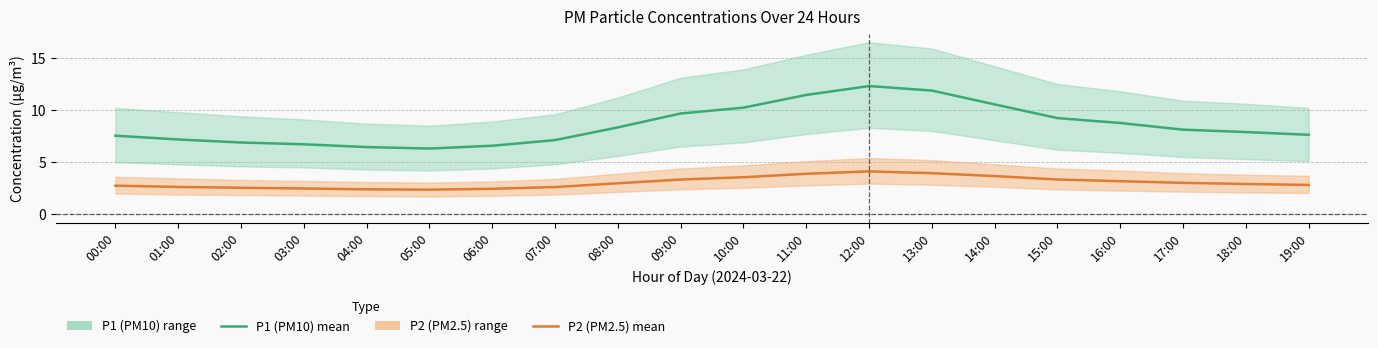

True or false: P1 (PM10) mean has more than 1 interior local peaks.

False